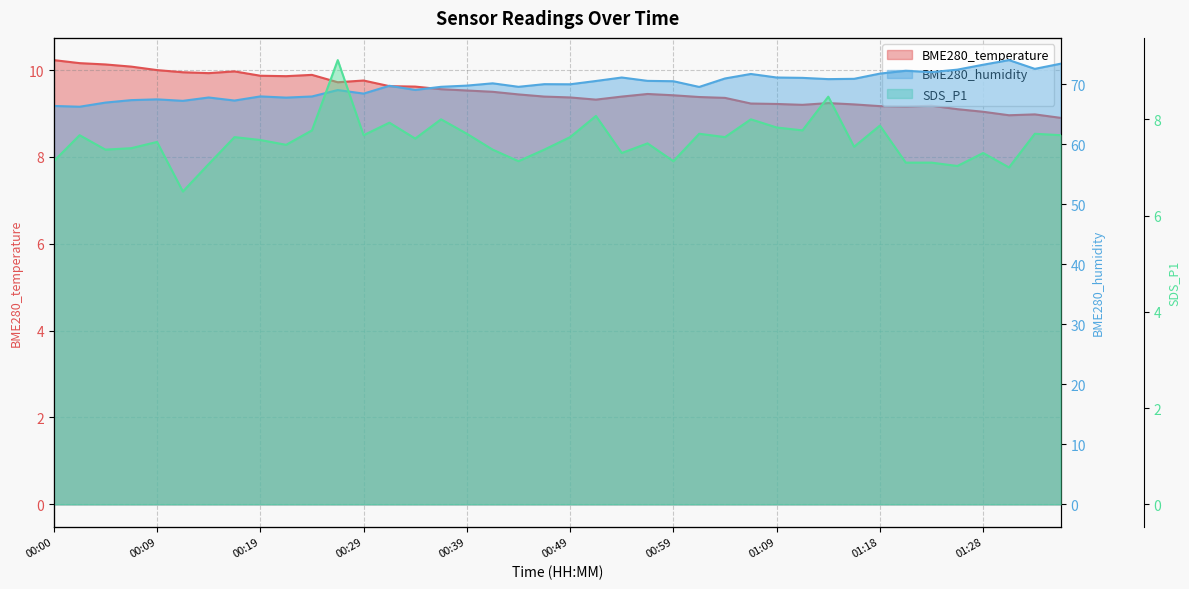

The value of BME280_humidity at 01:36 is 73.4. True or false?

True